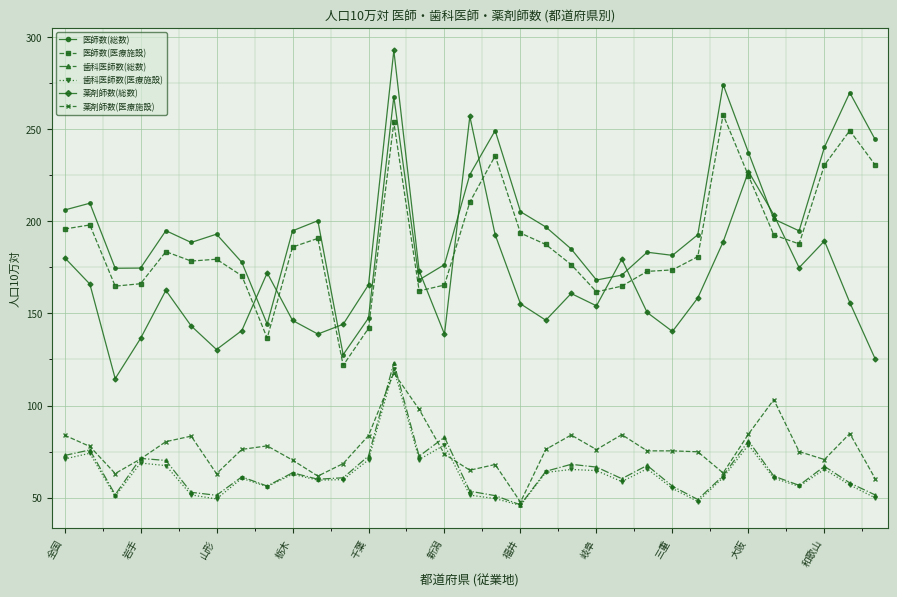

True or false: 歯科医師数(総数) has more than 1 points higher than both neighbors.

True